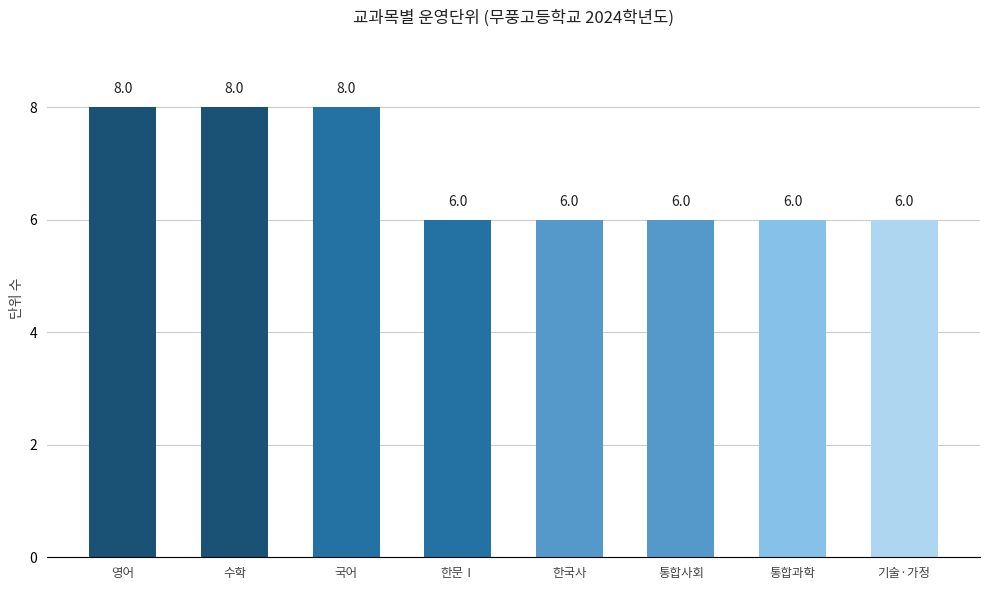

The chart shows a value of 6 at 기술·가정. True or false?

True